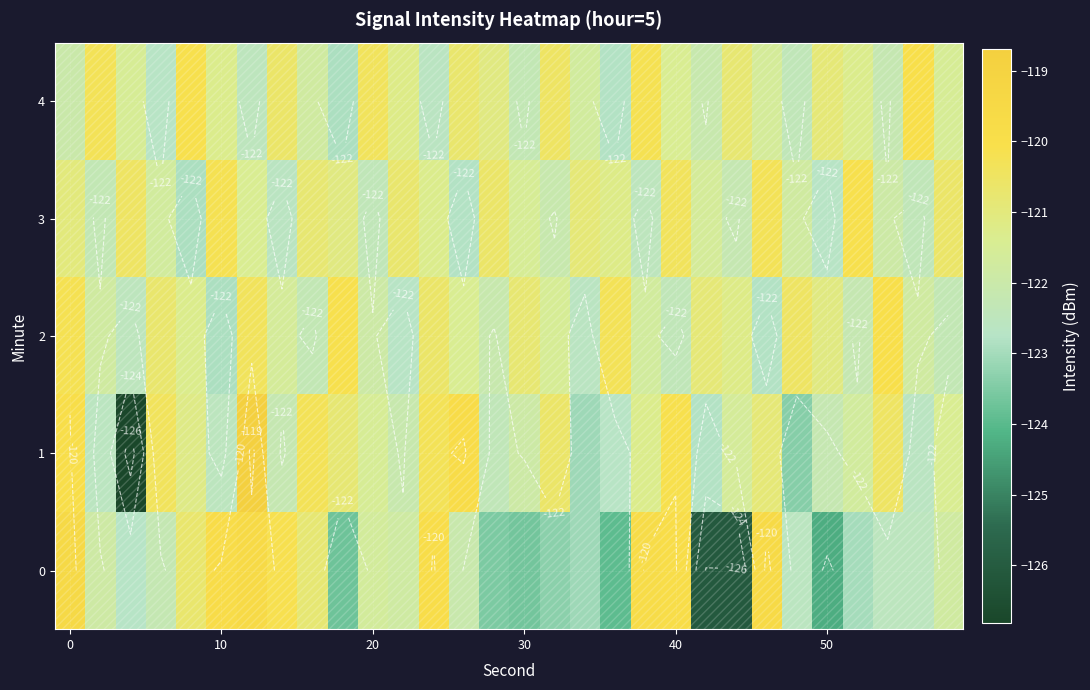

What is the average value of the 4 series?

-121.4